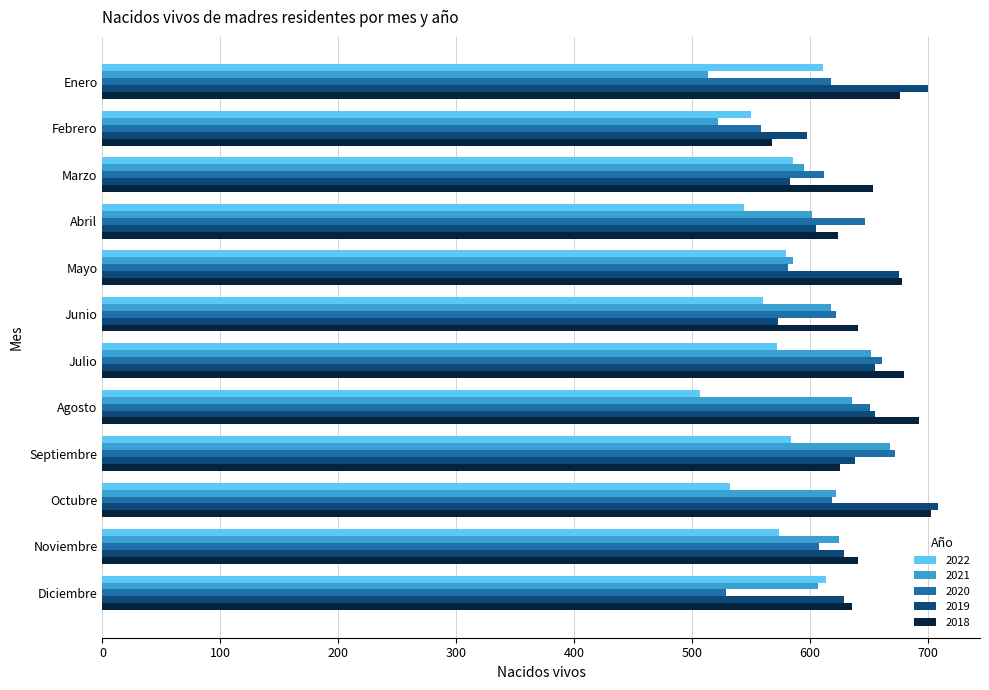

Which series has the widest spread of values?

2021